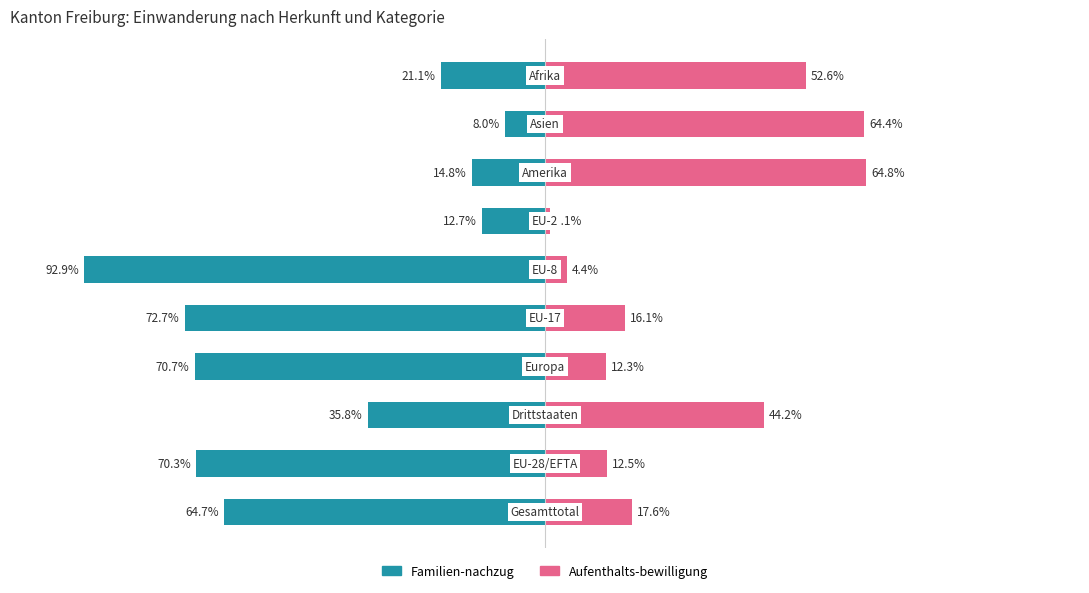

What is the sum of all Familien-nachzug values?

-463.6